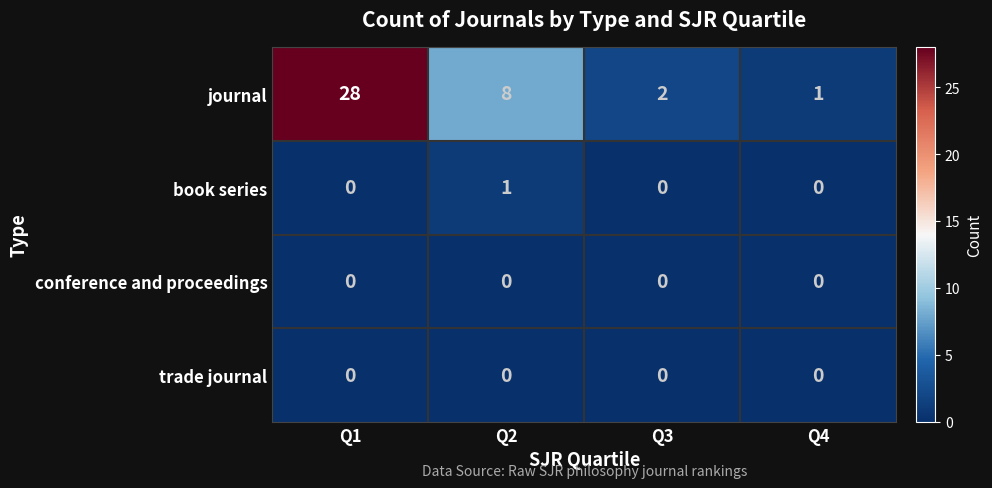

What is the greatest value displayed?

28